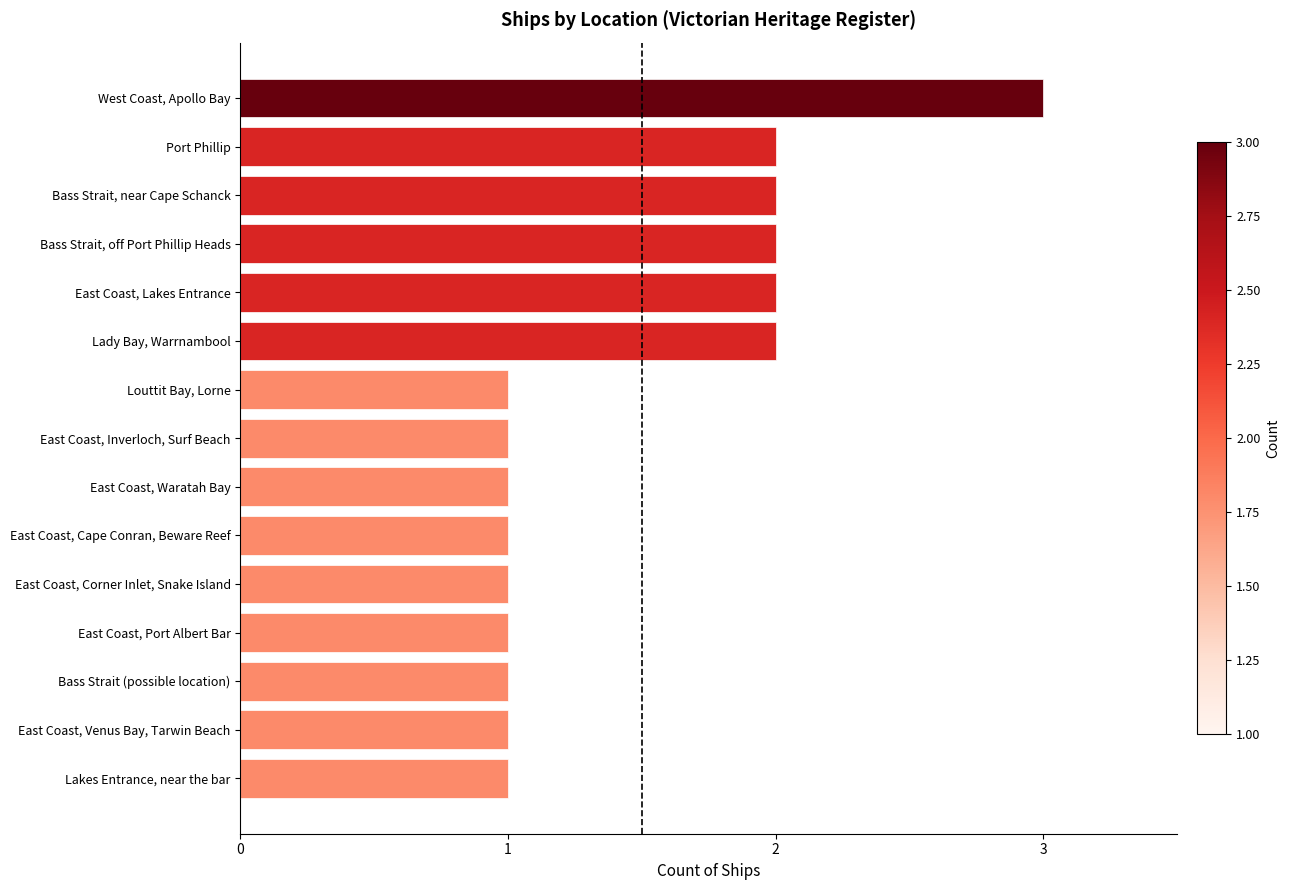

What is the difference between the maximum and minimum values?

2